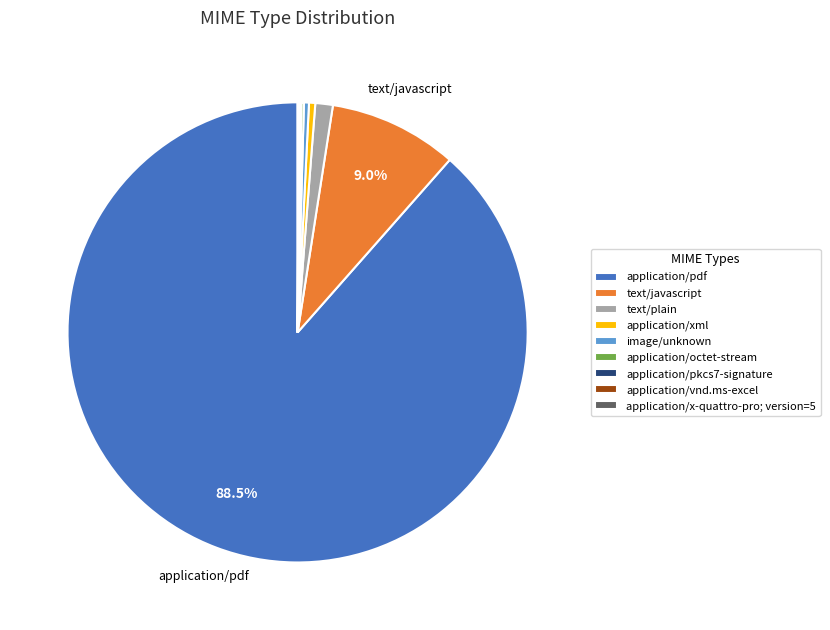

Is the sum of application/pdf and application/xml greater than half?

Yes